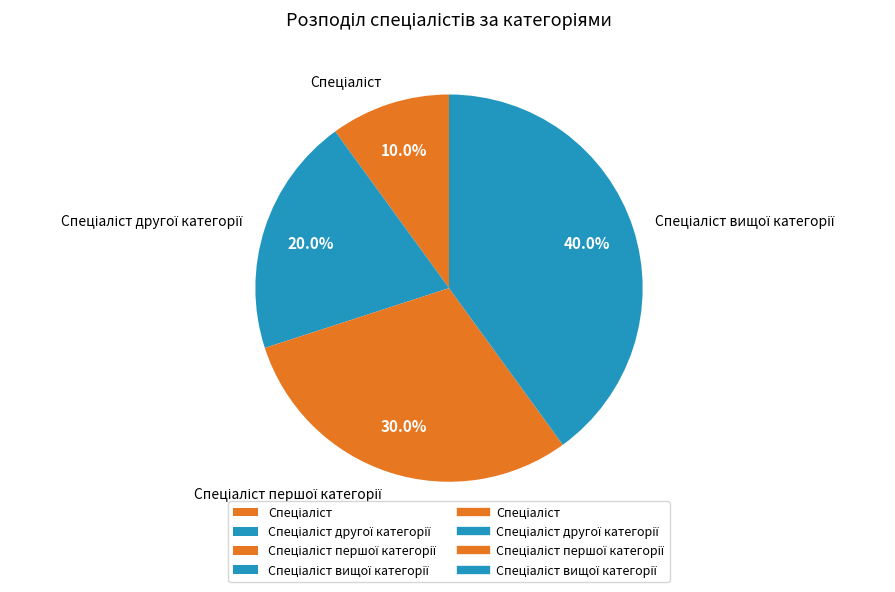

Count the number of slices in the pie.

4